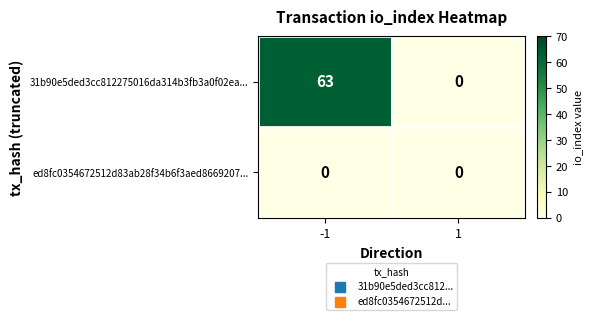

What is the difference between the maximum and minimum values in the 31b90e5ded3cc812275016da314b3fb3a0f02ea... series?

63